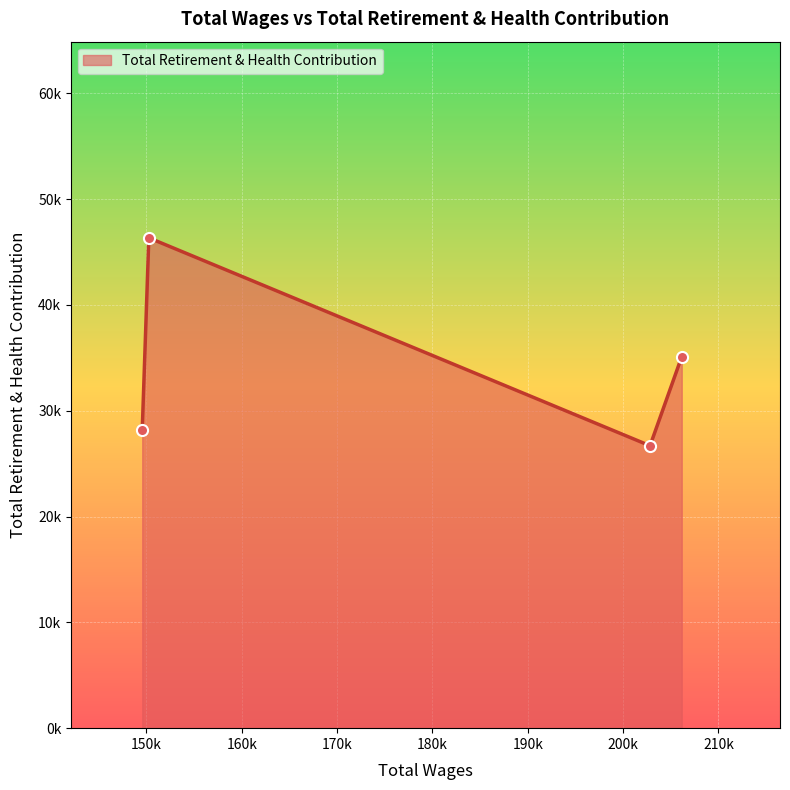

Which label corresponds to the largest value in the chart?

150246.0